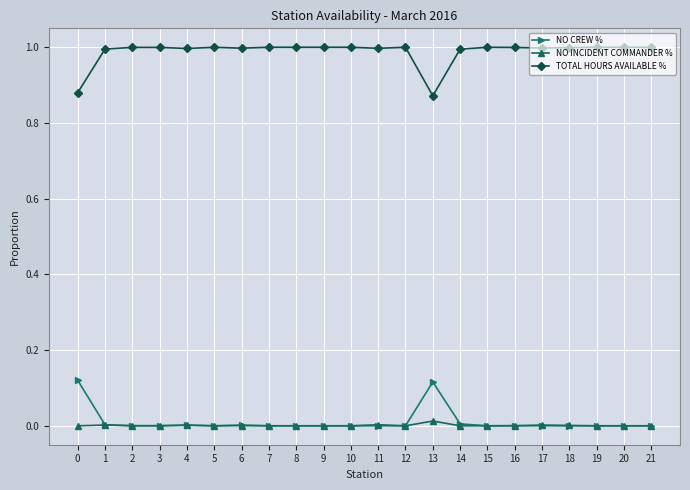

The value of NO CREW % at 6 is 0.0. True or false?

True